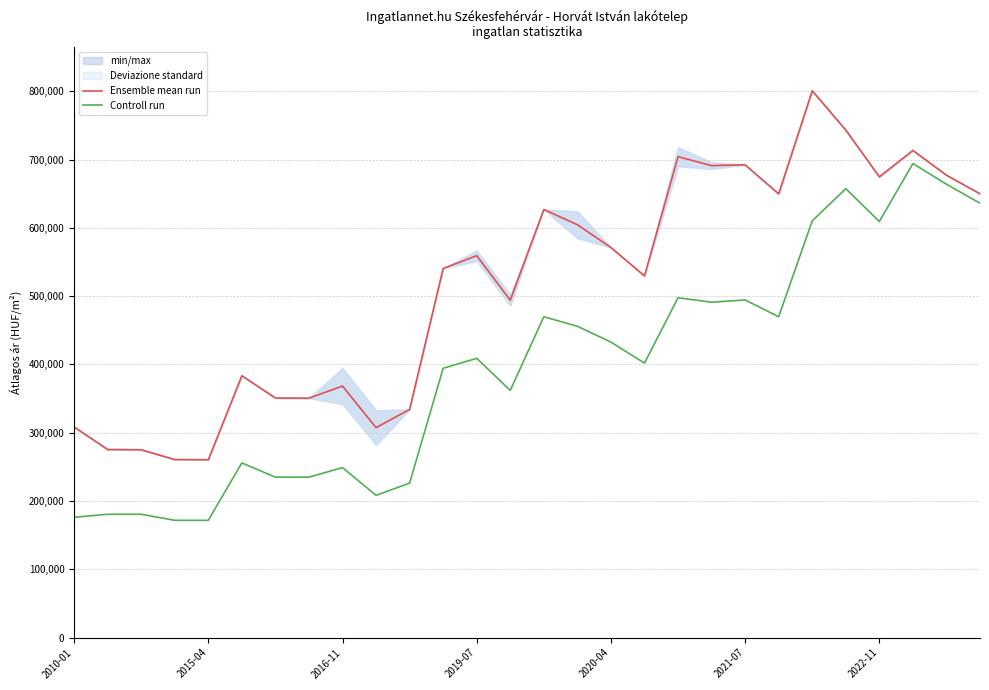

What is the approximate value of Controll run at 7, to the nearest 50?

234900